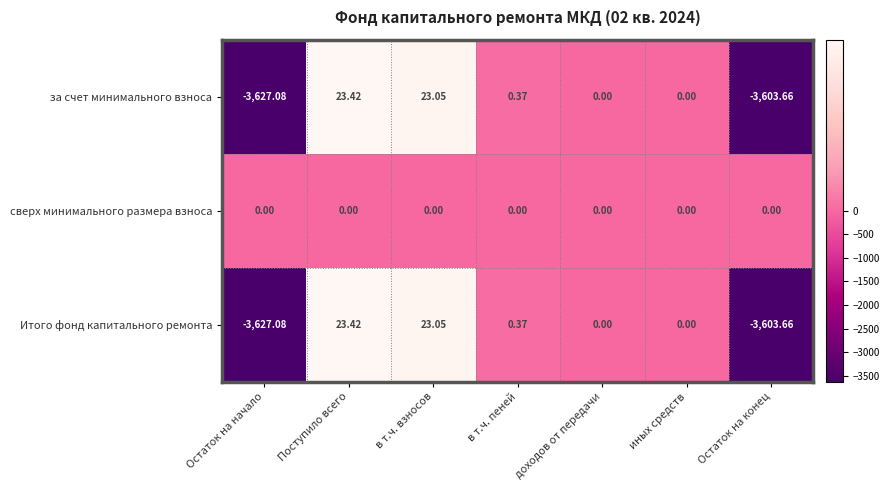

Which series has the largest total across all categories?

сверх минимального размера взноса